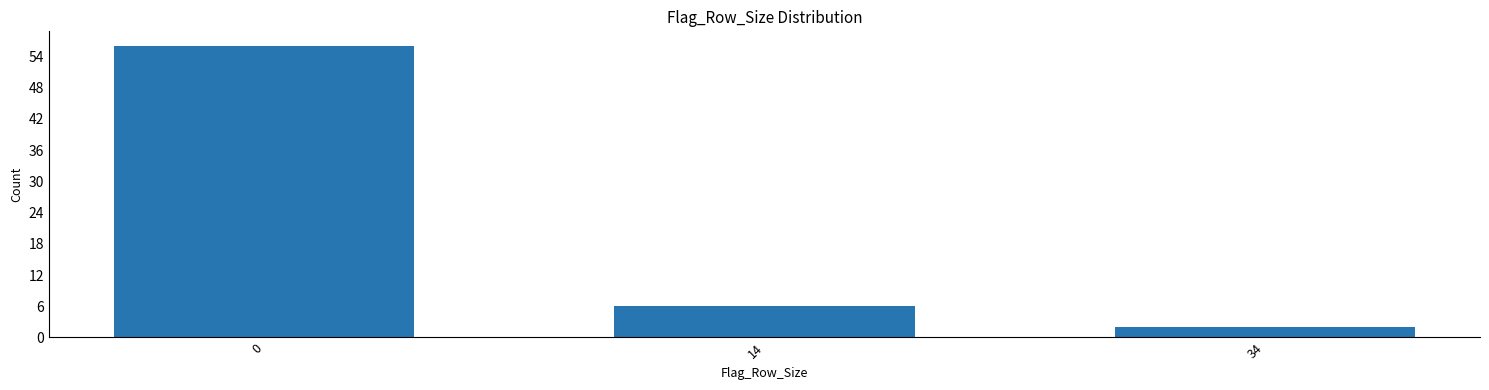

Reading left to right, extract all data points from this chart.

56	6	2